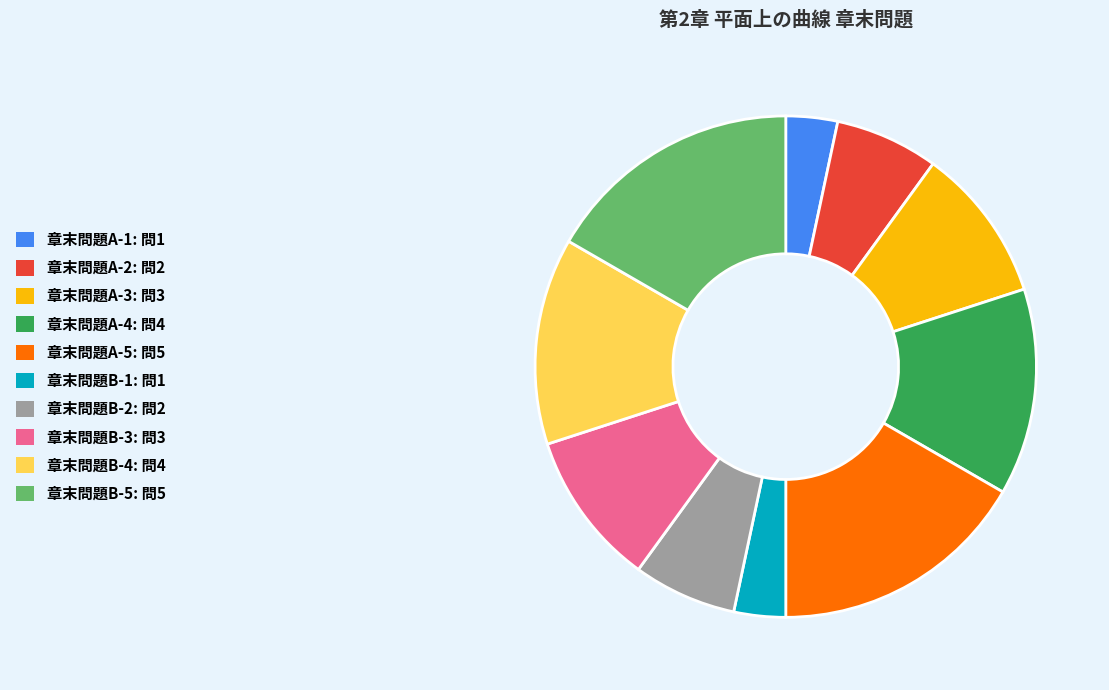

True or false: 章末問題B-3 accounts for 21% of the total.

False